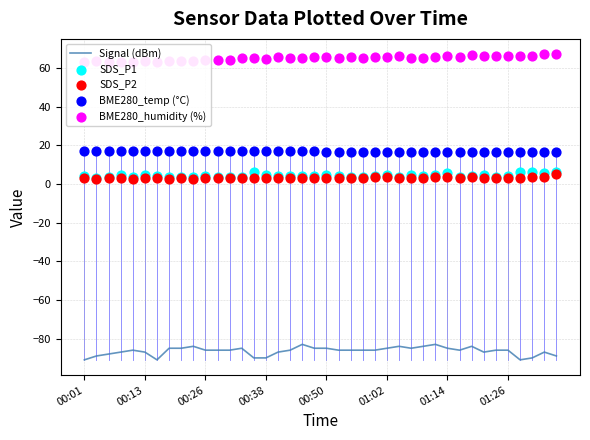

What are all the series names shown in the legend?

Signal (dBm), SDS_P1, SDS_P2, BME280_temp (°C), BME280_humidity (%)